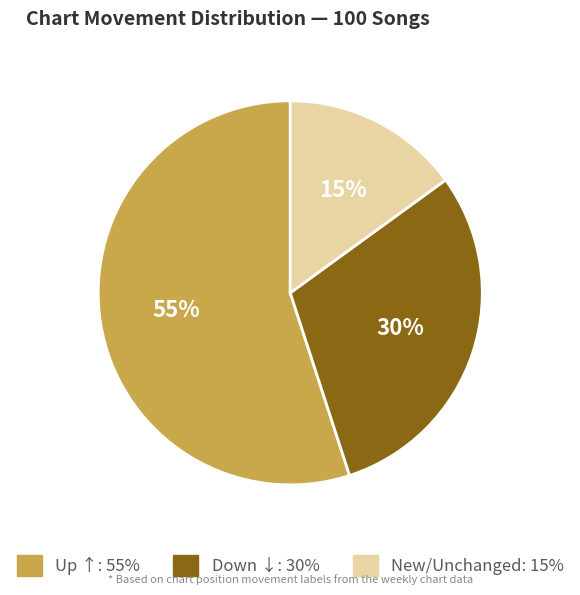

Does any single category account for the majority?

Yes